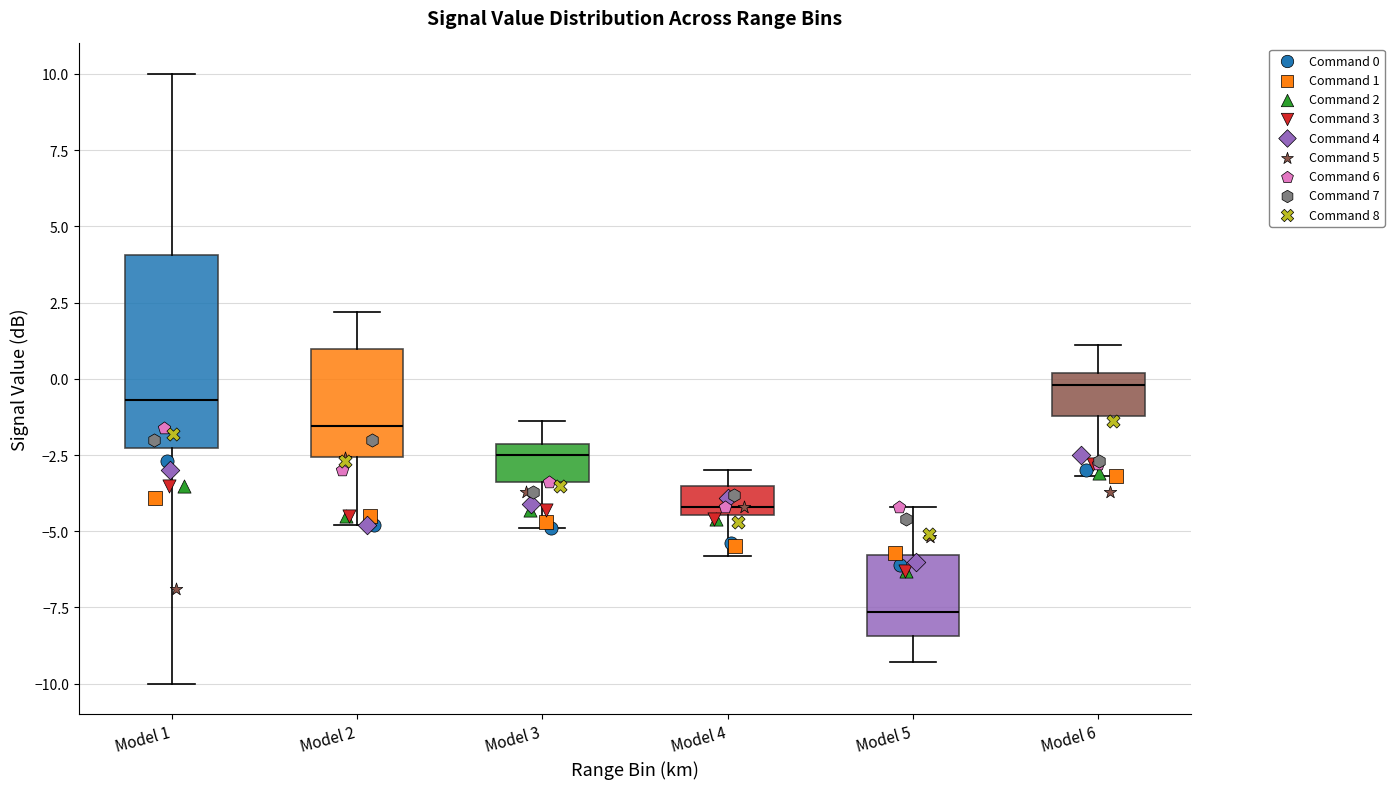

Where is the lower edge of the box for Model 6 on the y-axis? The values are not printed on the chart, so give them approximately, as read against the axis.

-1.0